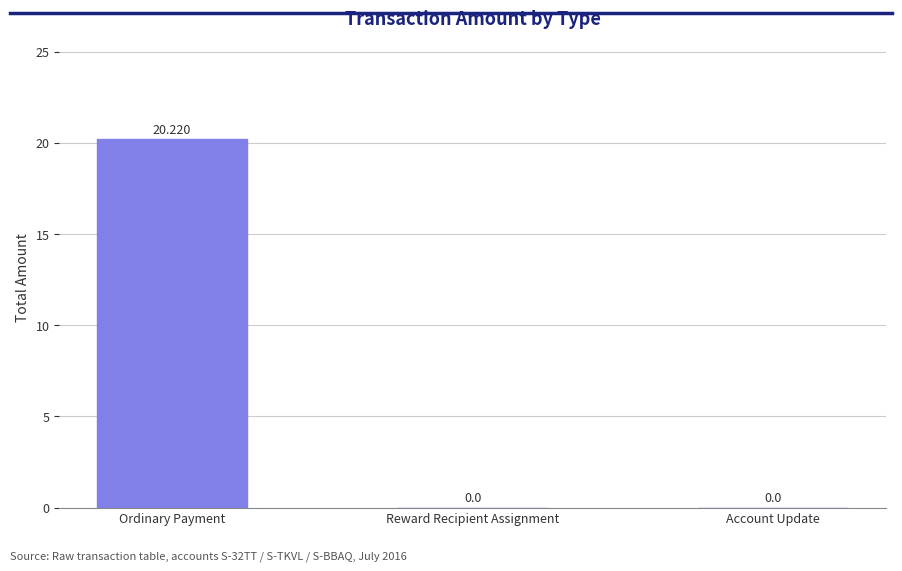

At which category does the chart reach its peak across all series?

Ordinary Payment